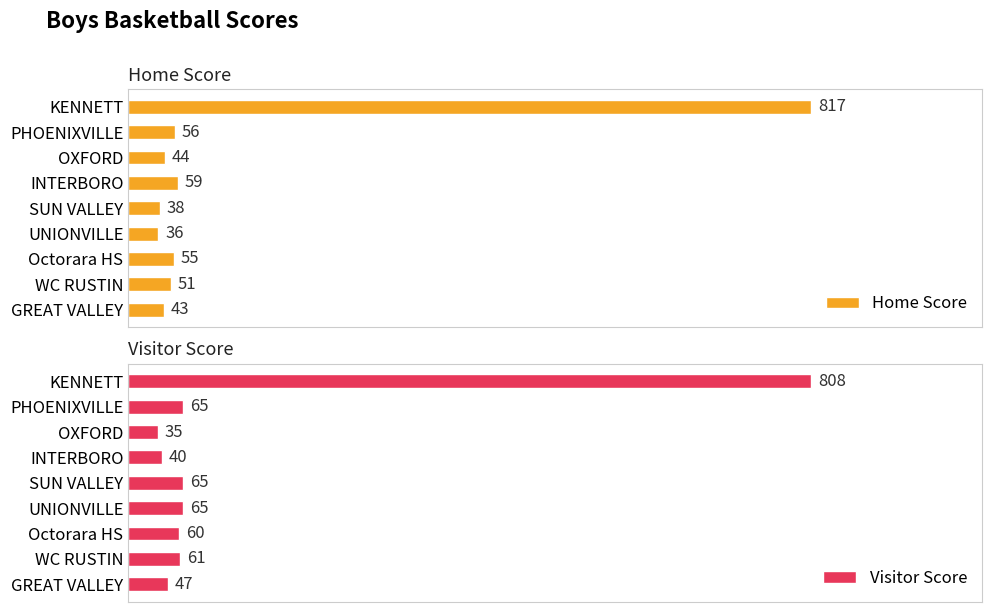

At which label does Home Score reach its peak?

KENNETT